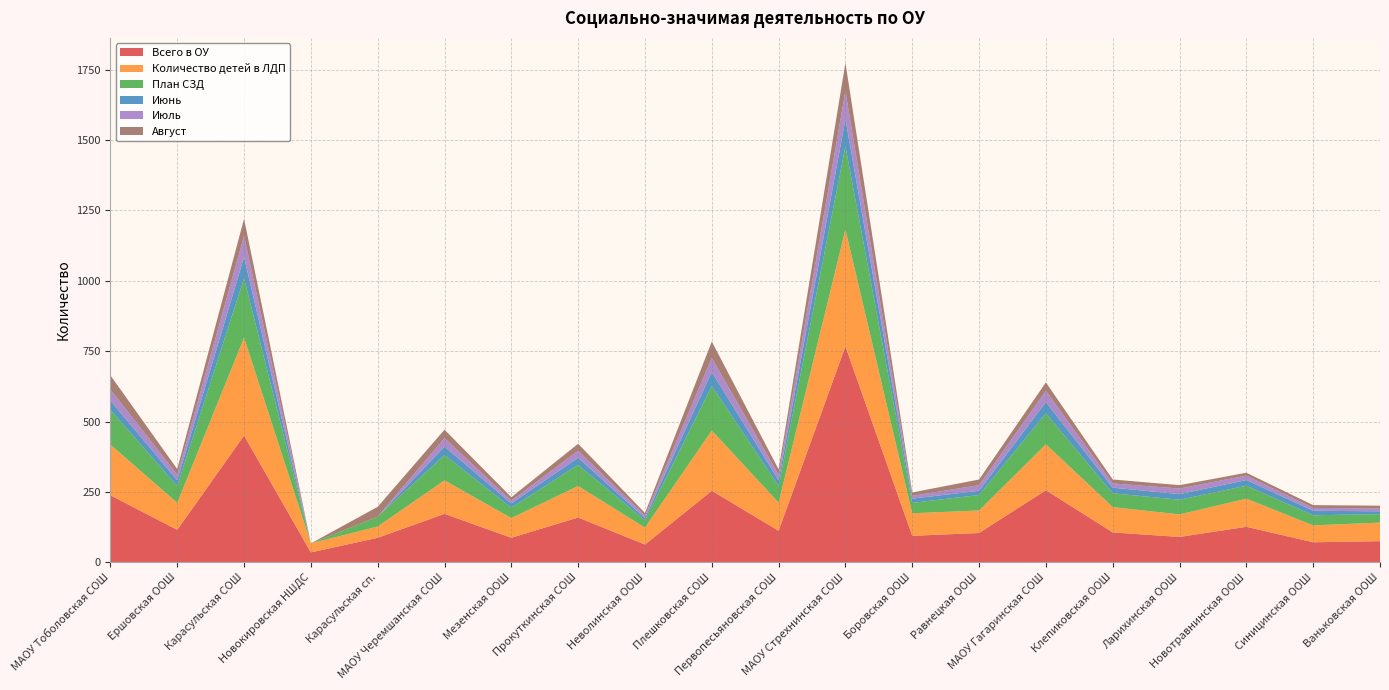

Reading left to right, transcribe all the data shown in this chart.

Всего в ОУ: МАОУ Тоболовская СОШ=238	Ершовская ООШ=115	Карасульская СОШ=450	Новокировская НШДС=35	Карасульская сп.=87	МАОУ Черемшанская СОШ=172	Мезенская ООШ=87	Прокуткинская СОШ=159	Неволинская ООШ=63	Плешковская СОШ=254	Первопесьяновская СОШ=112	МАОУ Стрехнинская СОШ=767	Боровская ООШ=94	Равнецкая ООШ=104	МАОУ Гагаринская СОШ=256	Клепиковская ООШ=106	Ларихинская ООШ=90	Новотравнинская ООШ=126	Синицинская ООШ=71	Ваньковская ООШ=75
Количество детей в ЛДП: МАОУ Тоболовская СОШ=180	Ершовская ООШ=96	Карасульская СОШ=348	Новокировская НШДС=32	Карасульская сп.=40	МАОУ Черемшанская СОШ=119	Мезенская ООШ=70	Прокуткинская СОШ=112	Неволинская ООШ=60	Плешковская СОШ=214	Первопесьяновская СОШ=100	МАОУ Стрехнинская СОШ=415	Боровская ООШ=80	Равнецкая ООШ=80	МАОУ Гагаринская СОШ=163	Клепиковская ООШ=90	Ларихинская ООШ=80	Новотравнинская ООШ=100	Синицинская ООШ=60	Ваньковская ООШ=66
План СЗД: МАОУ Тоболовская СОШ=123	Ершовская ООШ=60	Карасульская СОШ=211	Новокировская НШДС=0	Карасульская сп.=35	МАОУ Черемшанская СОШ=90	Мезенская ООШ=37	Прокуткинская СОШ=75	Неволинская ООШ=26	Плешковская СОШ=158	Первопесьяновская СОШ=59	МАОУ Стрехнинская СОШ=296	Боровская ООШ=37	Равнецкая ООШ=55	МАОУ Гагаринская СОШ=110	Клепиковская ООШ=49	Ларихинская ООШ=52	Новотравнинская ООШ=46	Синицинская ООШ=36	Ваньковская ООШ=30
Июнь: МАОУ Тоболовская СОШ=33	Ершовская ООШ=20	Карасульская СОШ=75	Новокировская НШДС=0	Карасульская сп.=0	МАОУ Черемшанская СОШ=30	Мезенская ООШ=15	Прокуткинская СОШ=25	Неволинская ООШ=8	Плешковская СОШ=50	Первопесьяновская СОШ=20	МАОУ Стрехнинская СОШ=96	Боровская ООШ=15	Равнецкая ООШ=15	МАОУ Гагаринская СОШ=40	Клепиковская ООШ=20	Ларихинская ООШ=20	Новотравнинская ООШ=20	Синицинская ООШ=16	Ваньковская ООШ=10
Июль: МАОУ Тоболовская СОШ=40	Ершовская ООШ=20	Карасульская СОШ=75	Новокировская НШДС=0	Карасульская сп.=0	МАОУ Черемшанская СОШ=30	Мезенская ООШ=10	Прокуткинская СОШ=25	Неволинская ООШ=9	Плешковская СОШ=50	Первопесьяновская СОШ=20	МАОУ Стрехнинская СОШ=100	Боровская ООШ=10	Равнецкая ООШ=20	МАОУ Гагаринская СОШ=40	Клепиковская ООШ=15	Ларихинская ООШ=20	Новотравнинская ООШ=16	Синицинская ООШ=10	Ваньковская ООШ=10
Август: МАОУ Тоболовская СОШ=50	Ершовская ООШ=20	Карасульская СОШ=61	Новокировская НШДС=0	Карасульская сп.=35	МАОУ Черемшанская СОШ=30	Мезенская ООШ=12	Прокуткинская СОШ=25	Неволинская ООШ=9	Плешковская СОШ=58	Первопесьяновская СОШ=19	МАОУ Стрехнинская СОШ=100	Боровская ООШ=12	Равнецкая ООШ=20	МАОУ Гагаринская СОШ=30	Клепиковская ООШ=14	Ларихинская ООШ=12	Новотравнинская ООШ=10	Синицинская ООШ=10	Ваньковская ООШ=10